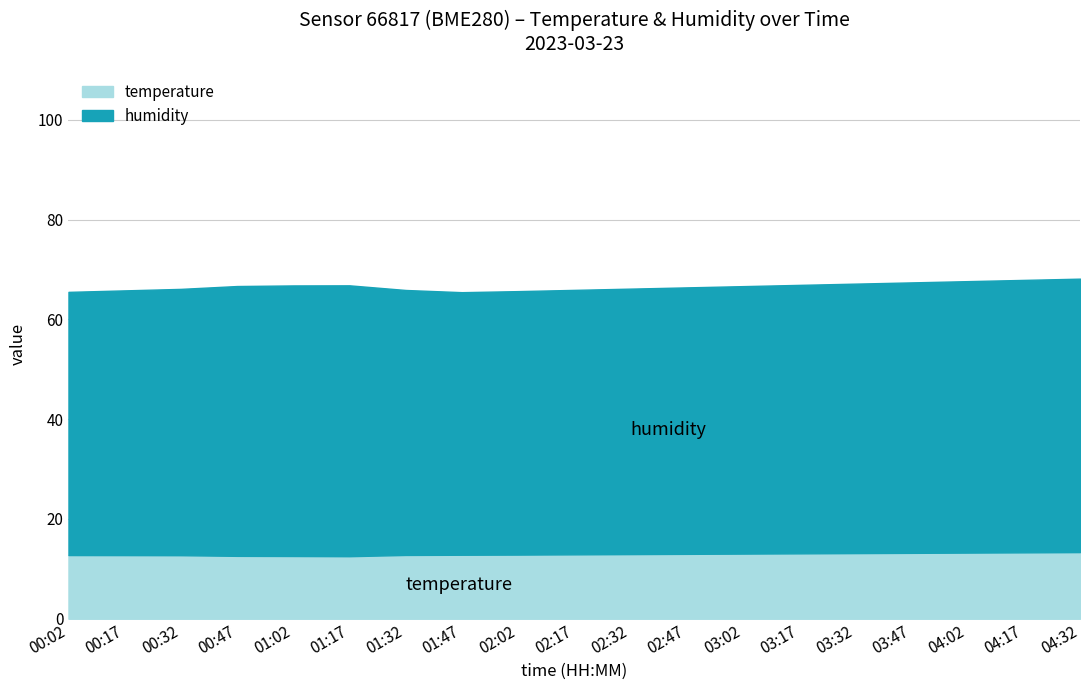

What is the average value?

12.9